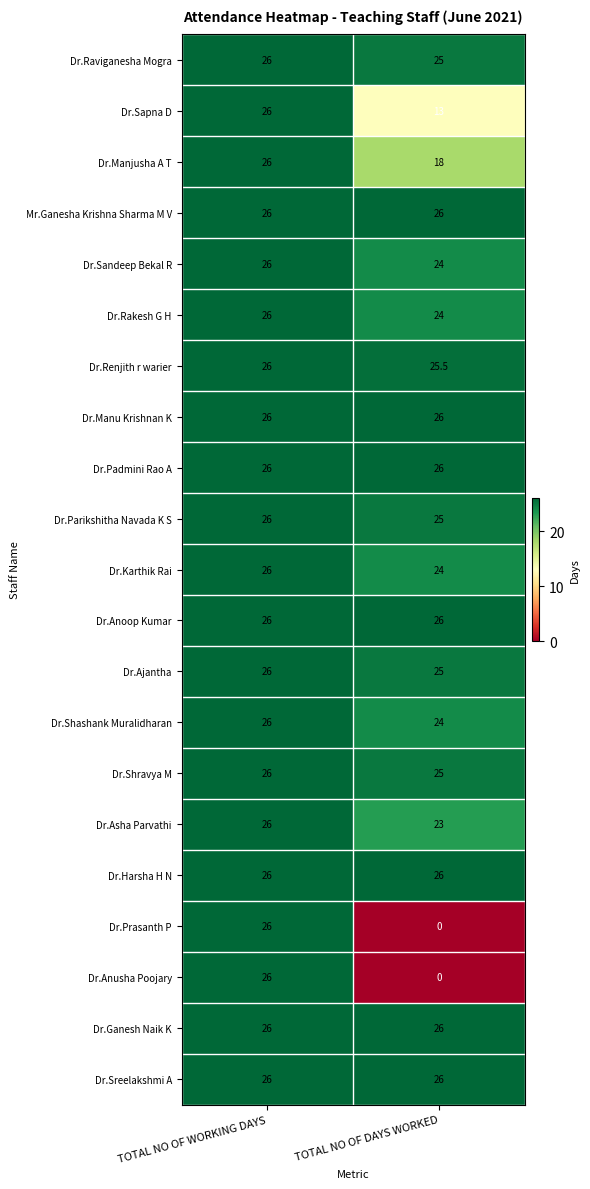

Is it true that Dr.Harsha H N equals 44.5 at TOTAL NO OF WORKING DAYS?

False